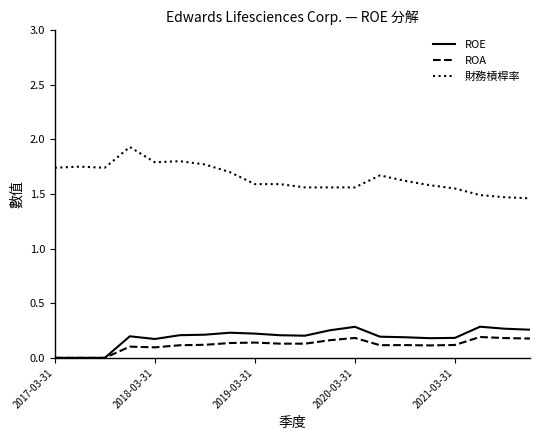

Which series has the largest total across all categories?

財務槓桿率